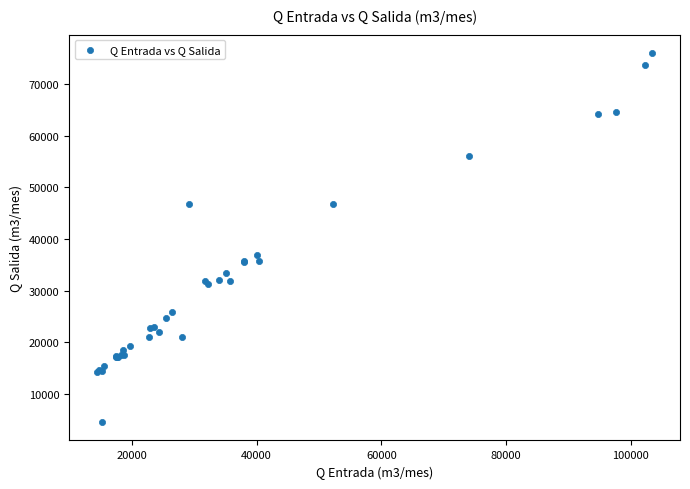

What Y value in the scatter plot is closest to 40252?

36965.7